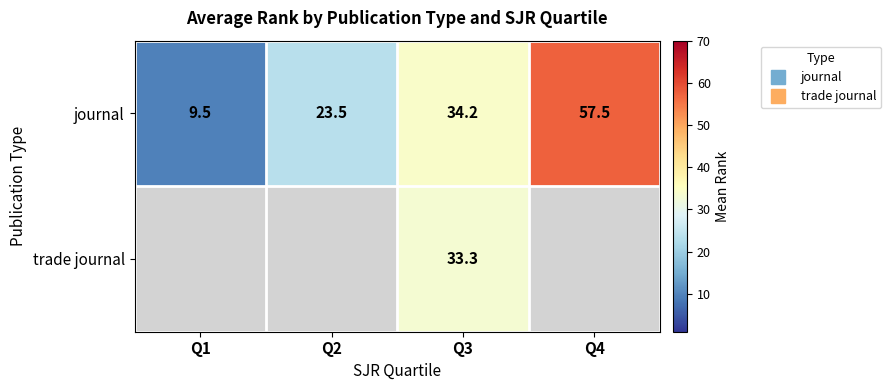

The value of journal at Q4 is 74.9. True or false?

False